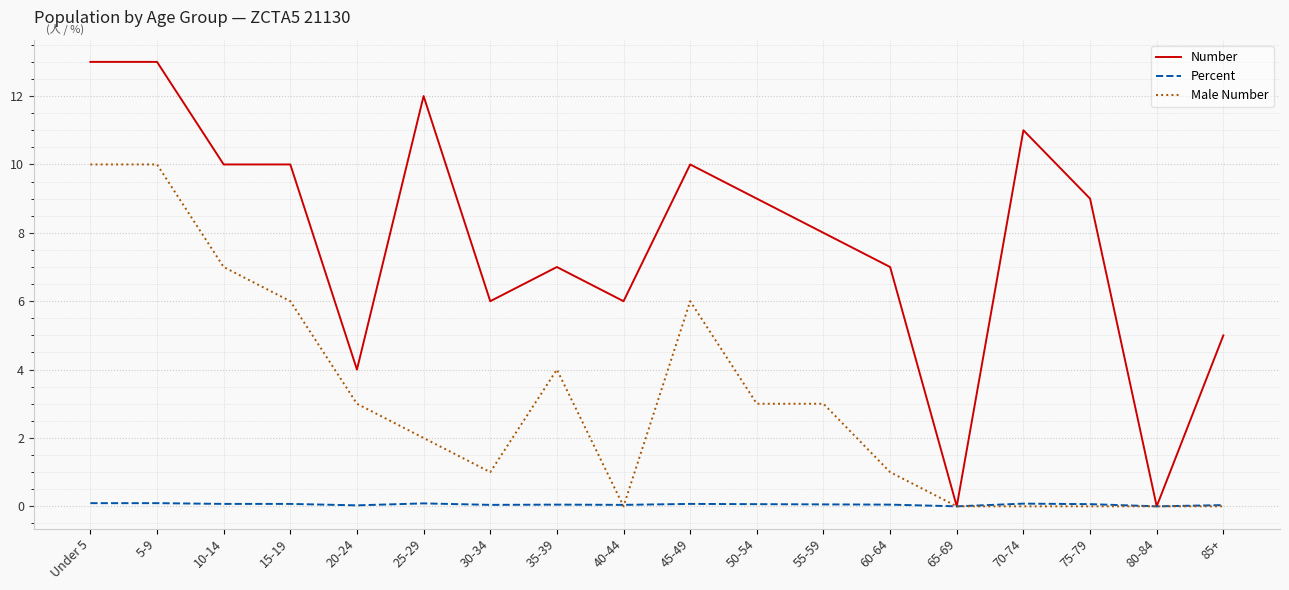

Count the number of categories in the chart.

18